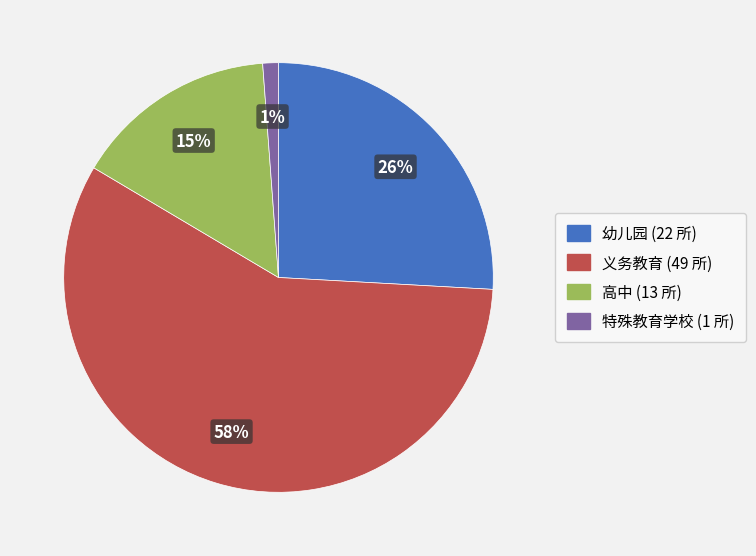

Is the sum of 特殊教育学校 and 幼儿园 greater than half?

No